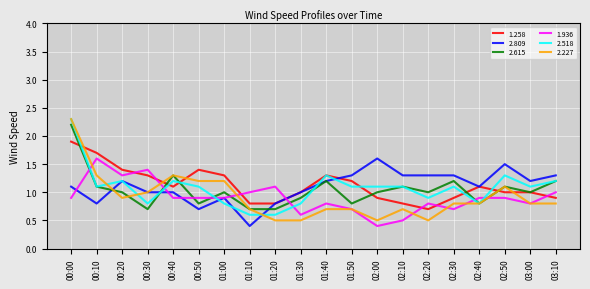

Where does the 1.258 series first go above 1?

00:00